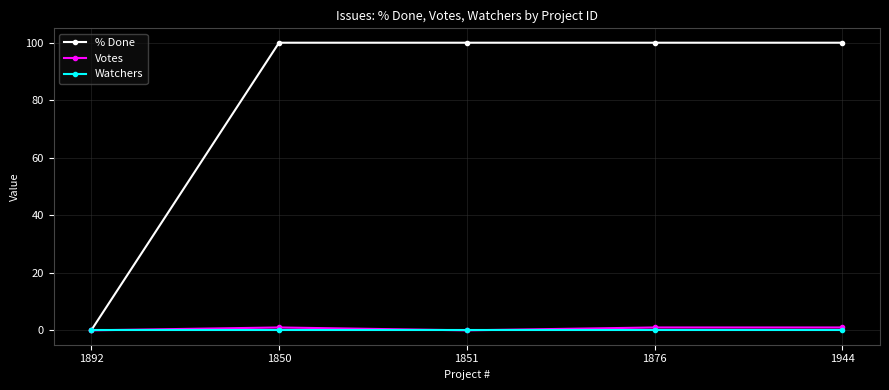

At which category does Votes reach its first local valley?

1851